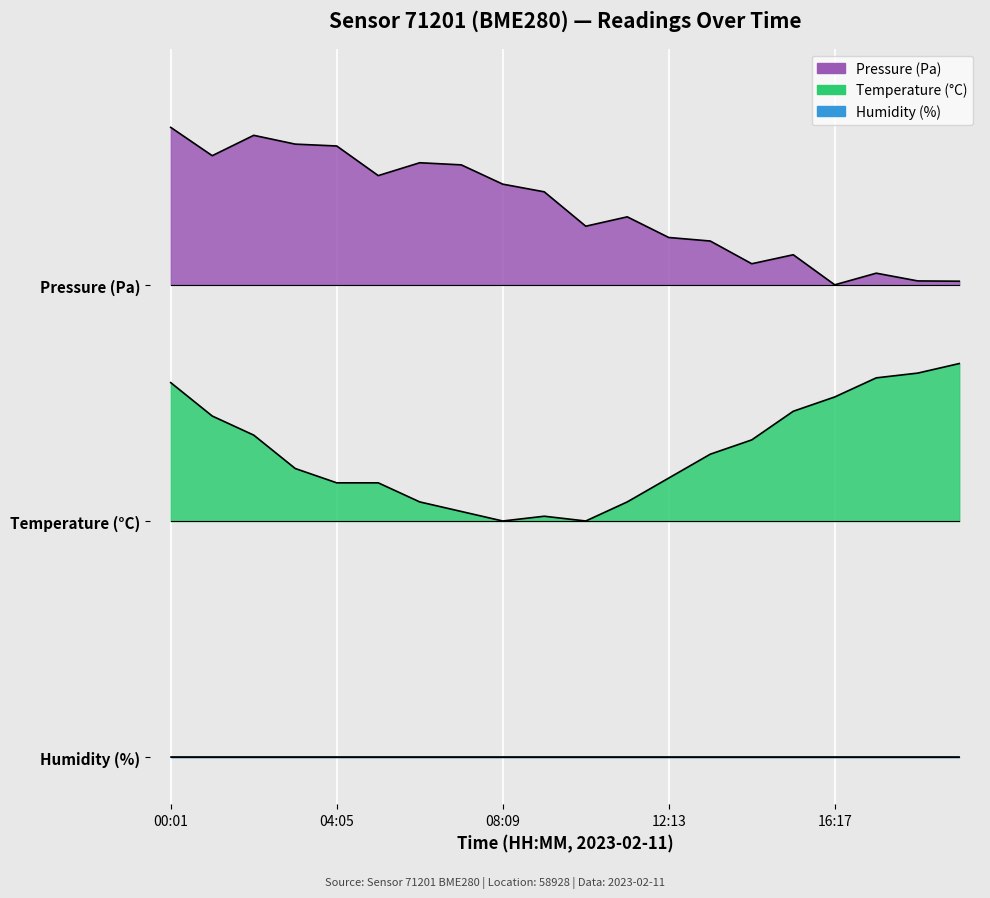

What is the difference between the temperature values at 03:04 and 04:05?

0.1